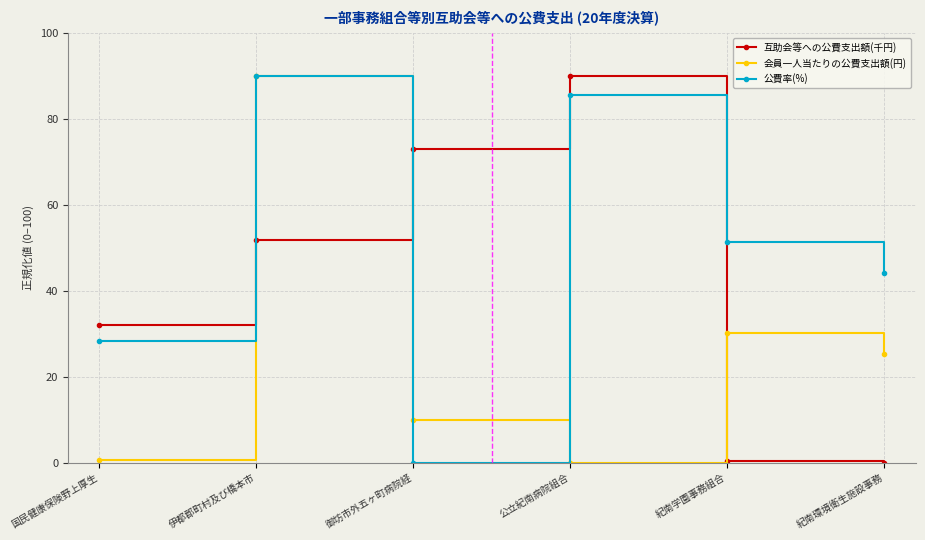

Rank the series by their average value, from highest to lowest.

公費率(%), 互助会等への公費支出額(千円), 会員一人当たりの公費支出額(円)